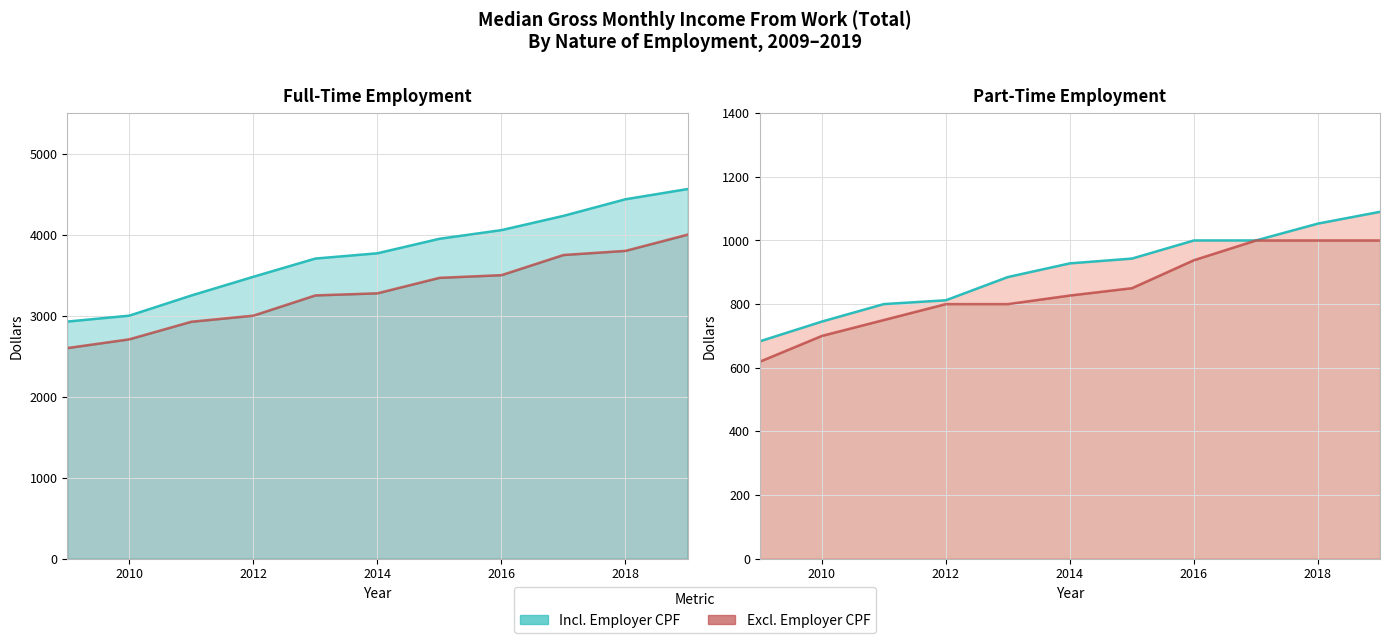

True or false: Part-Time (Incl. CPF) and Full-Time (Incl. CPF) cross at least once.

False